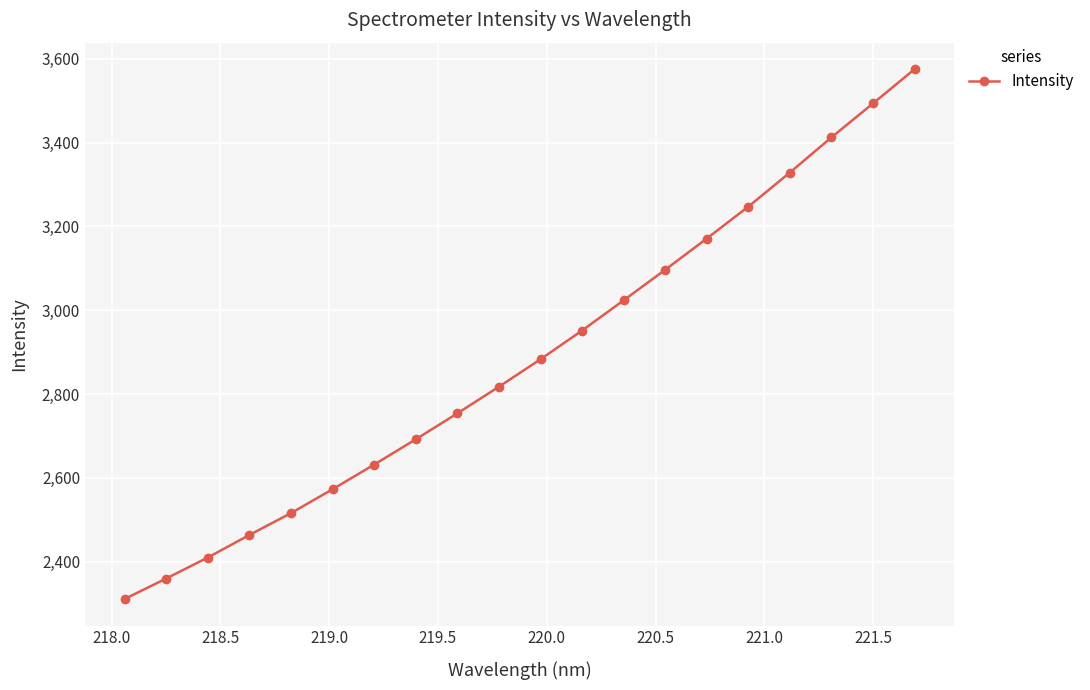

What is the minimum value shown in the chart?

2310.6